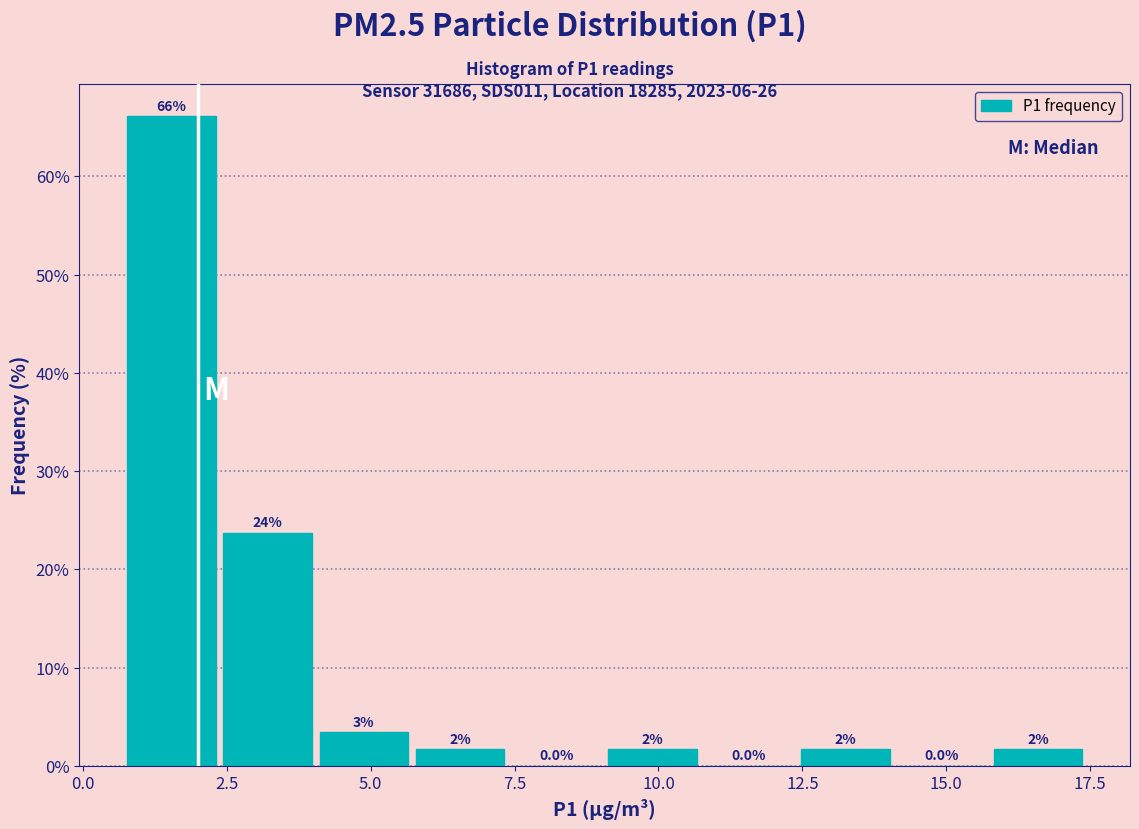

Read against the x-axis, roughly where is the centre of the tallest bar?

1.5